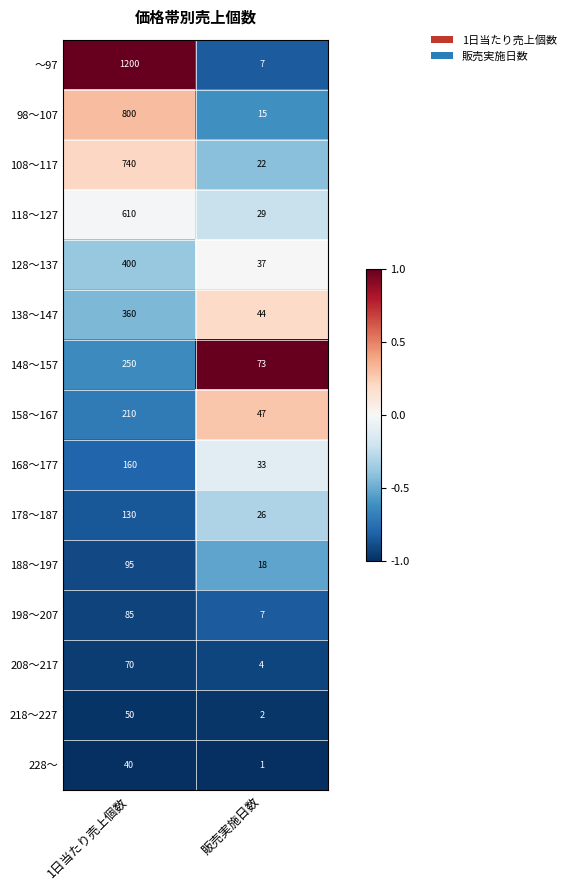

The value of 108～117 at 販売実施日数 is 22. True or false?

True